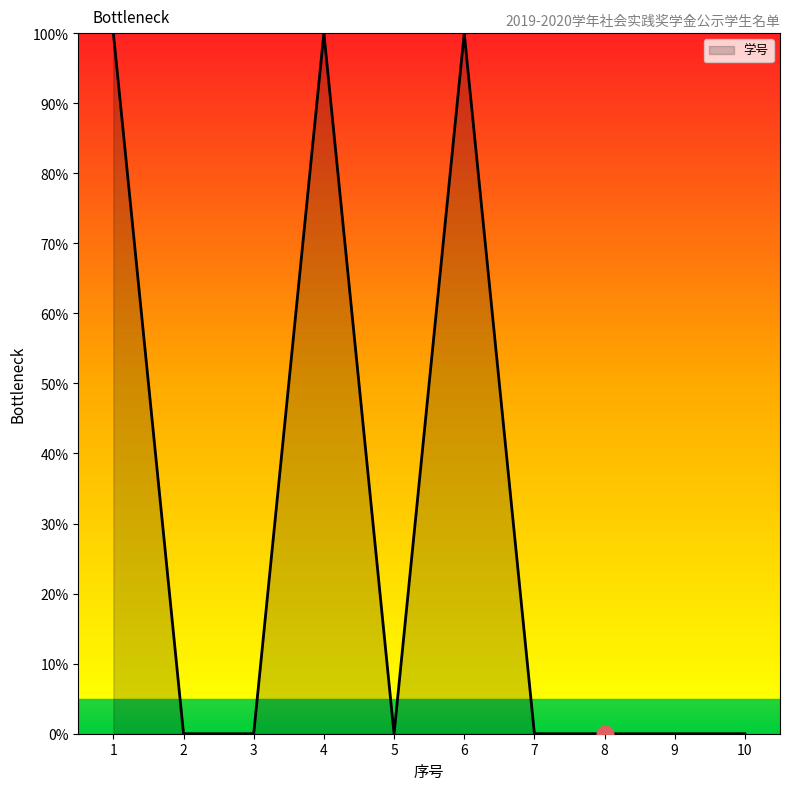

What is the greatest value displayed?

100.0